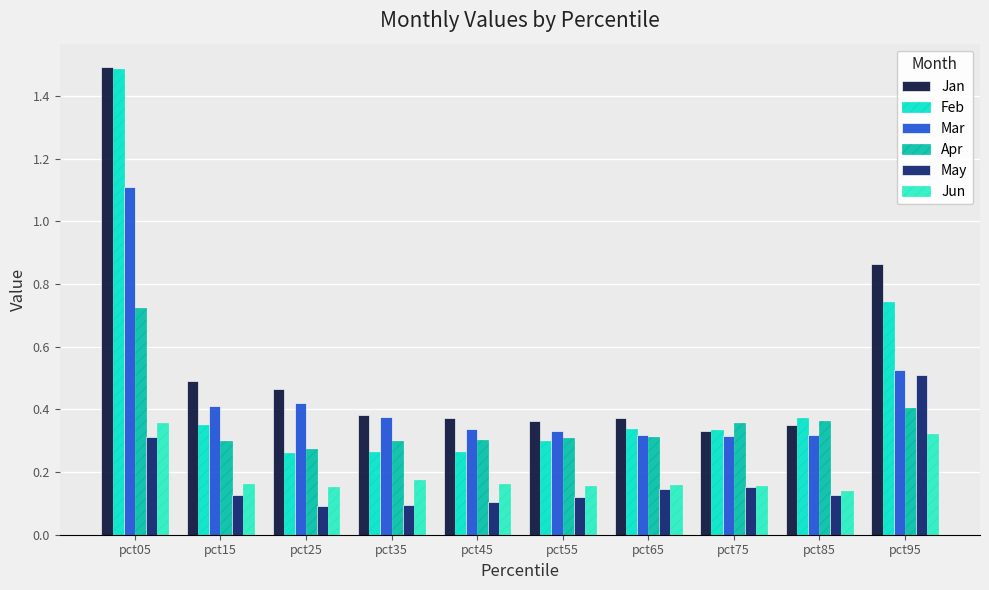

Which category has the highest value in the Feb series?

pct05